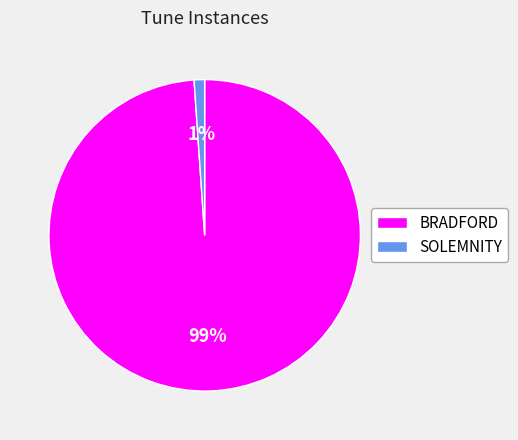

Do BRADFORD and SOLEMNITY together represent more than half of the pie?

Yes